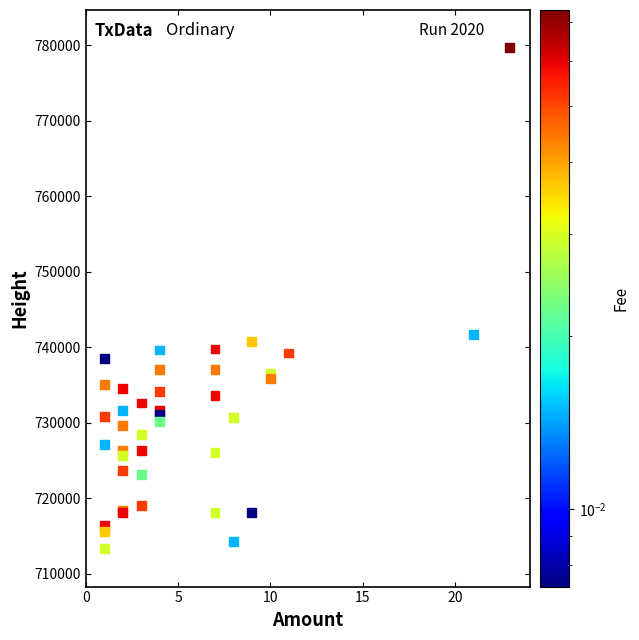

What Y value in the scatter plot is closest to 746473?

741710